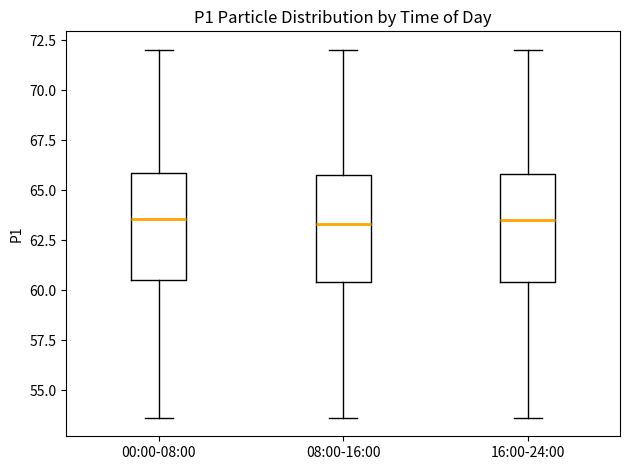

Reading left to right, read every box against the y-axis: the position of its median line, the range the box covers, and the ends of its whiskers. The values are not printed on the chart, so give them approximately, as read against the axis.

00:00-08:00: median 63.5, box 60.5 to 66.0, whiskers 53.5 to 72.0
08:00-16:00: median 63.5, box 60.5 to 66.0, whiskers 53.5 to 72.0
16:00-24:00: median 63.5, box 60.5 to 66.0, whiskers 53.5 to 72.0